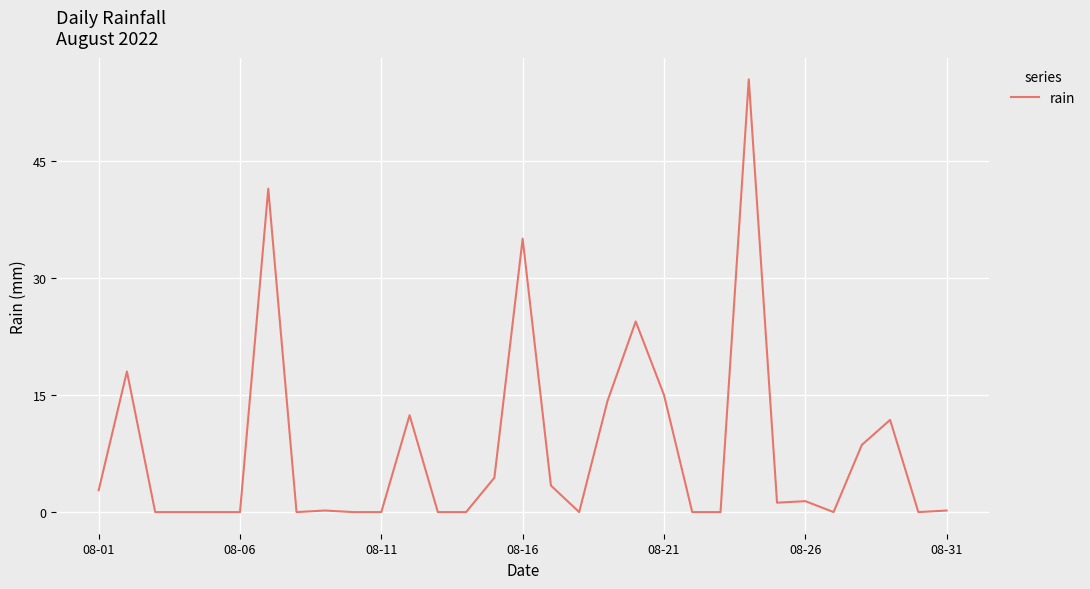

How many lines are shown in the chart?

1